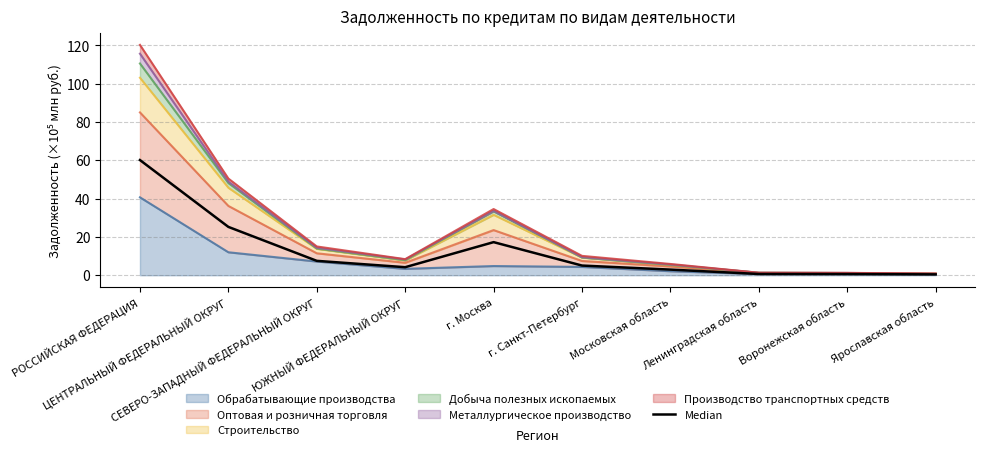

What is the label of the 6th point from the left?

г. Санкт-Петербург